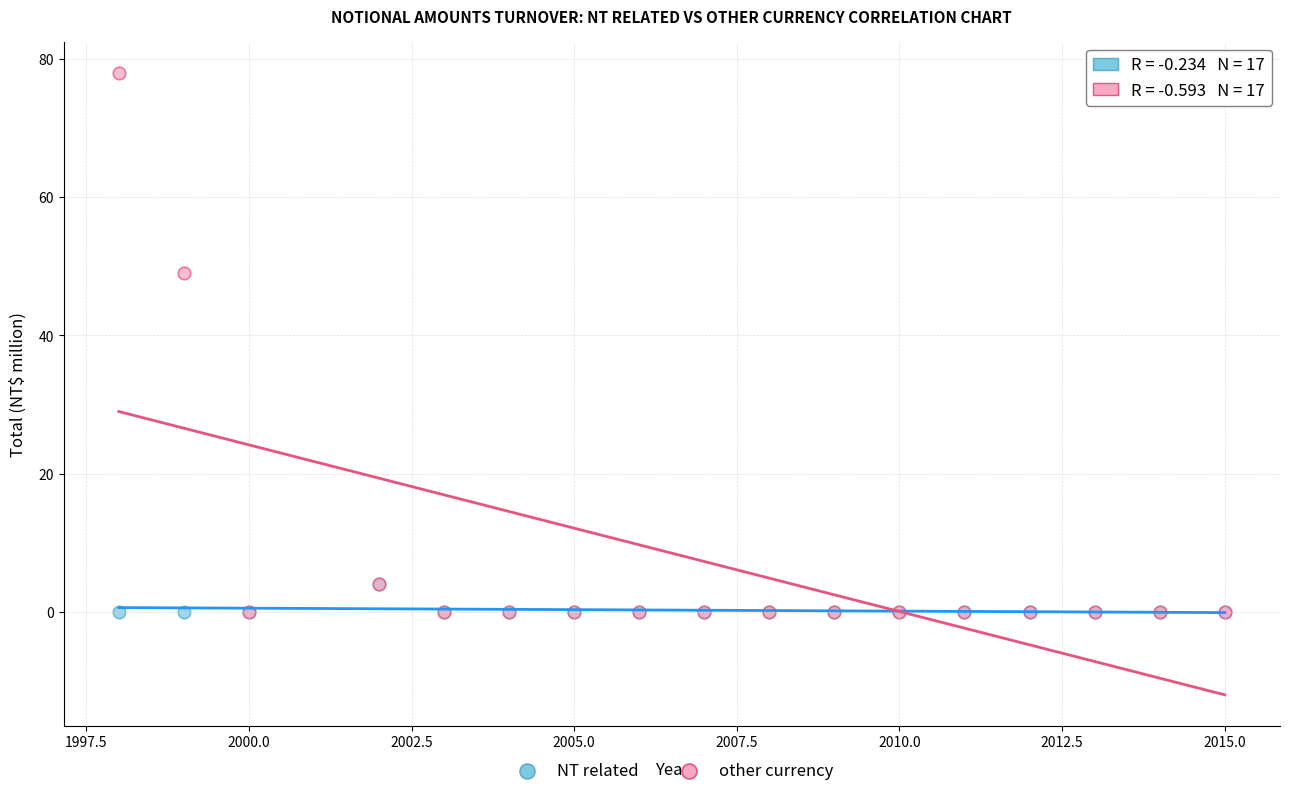

What are all the series names shown in the legend?

NT related, other currency